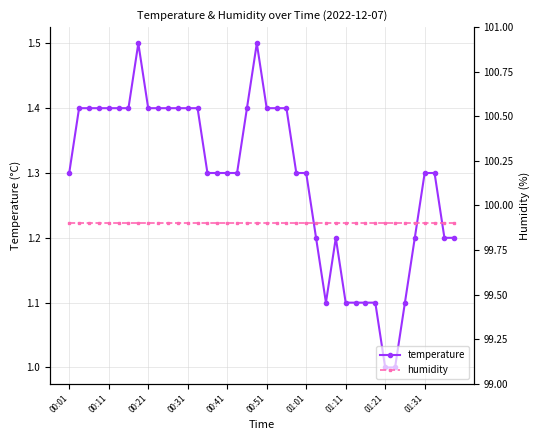

What are all the series names shown in the legend?

temperature, humidity